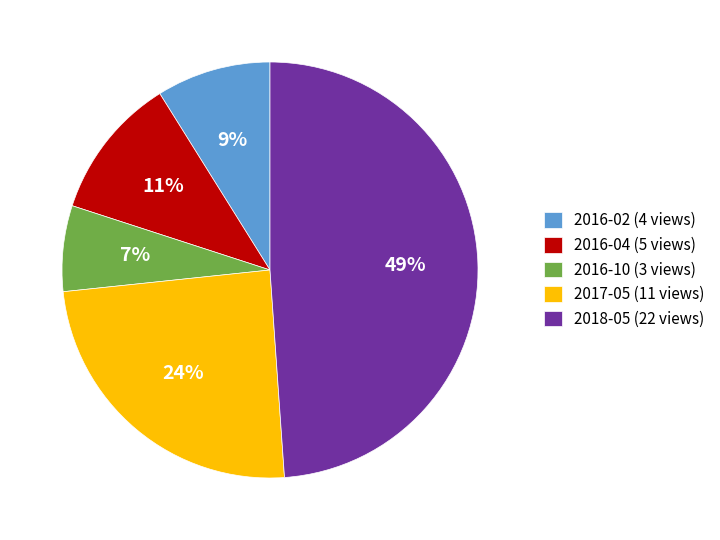

What is the largest slice in the pie chart?

2018-05